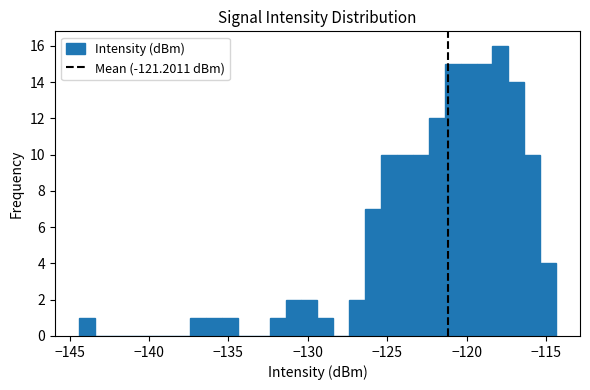

Around what value on the x-axis is the tallest bar? Give the approximate position of its centre, as read against the axis.

-118.0